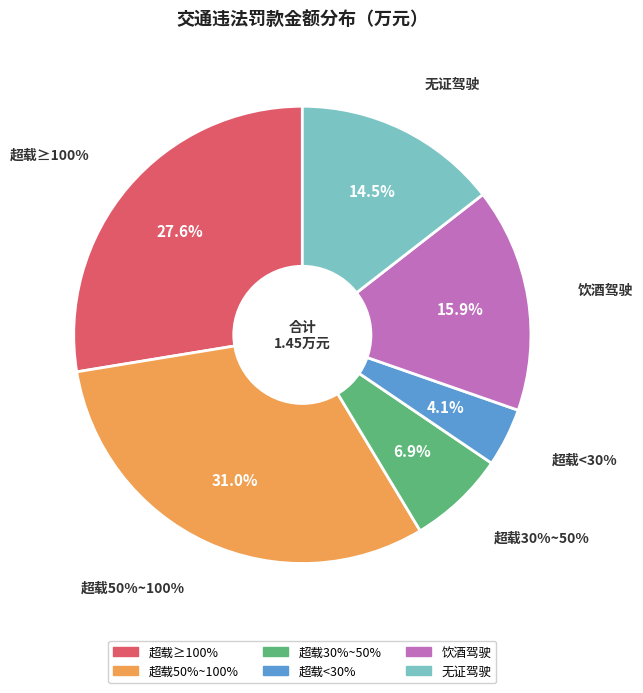

To the nearest percent, what percentage of the pie is 饮酒后驾驶机动车?

16%